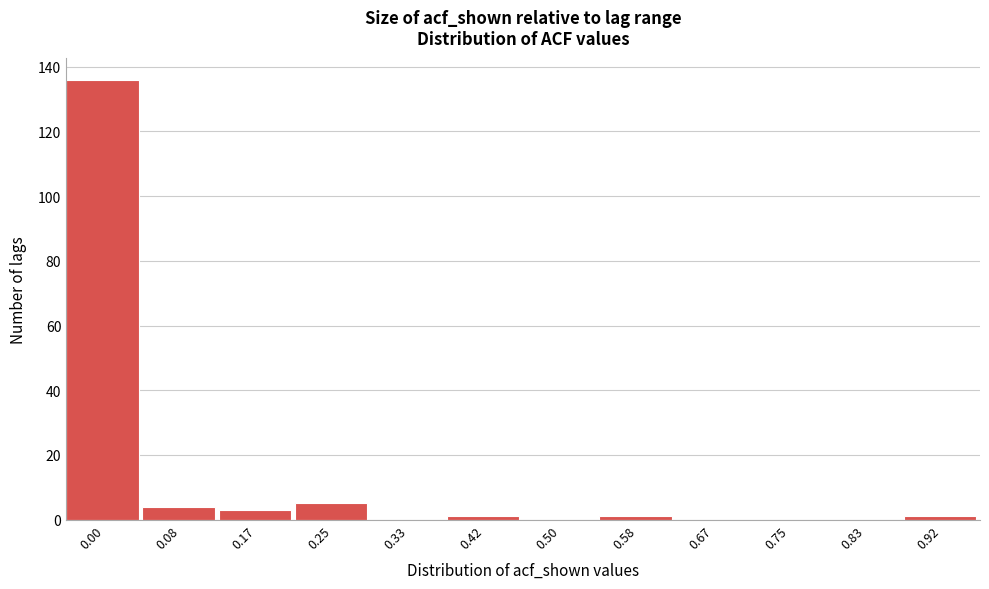

Reading left to right, list all the values displayed in this chart.

0.00=136	0.08=4	0.17=3	0.25=5	0.33=0	0.42=1	0.50=0	0.58=1	0.67=0	0.75=0	0.83=0	0.92=1